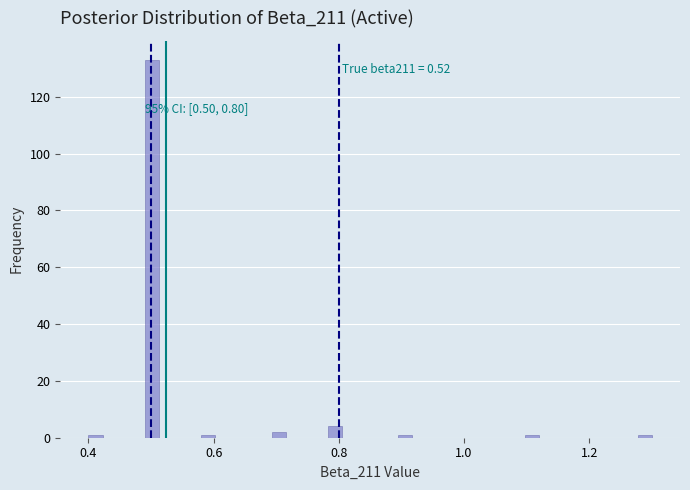

Read against the x-axis, roughly where is the centre of the tallest bar?

0.50